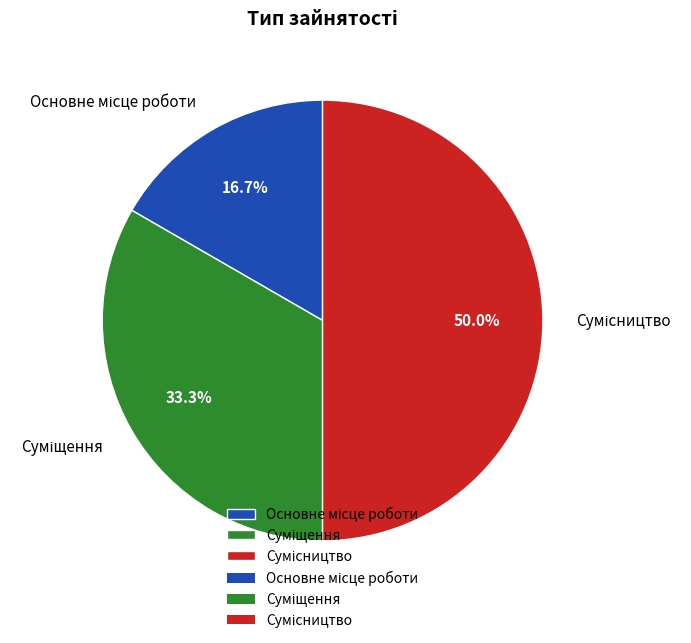

How many slices are in this pie chart?

3